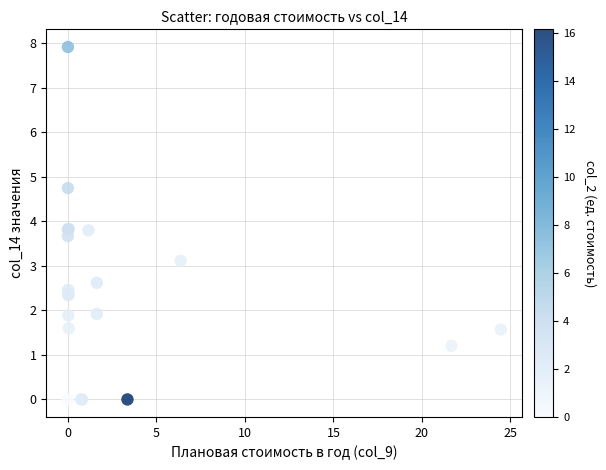

What Y value in the scatter plot is closest to 3?

3.1